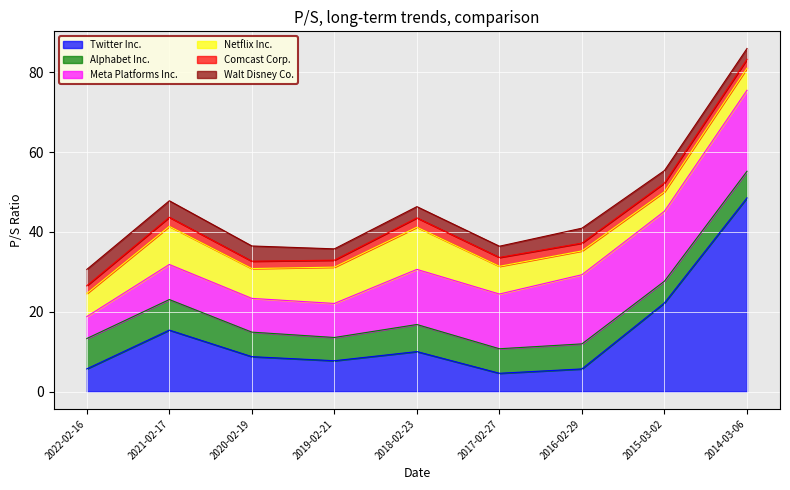

What is the label of the 5th point from the right?

2018-02-23